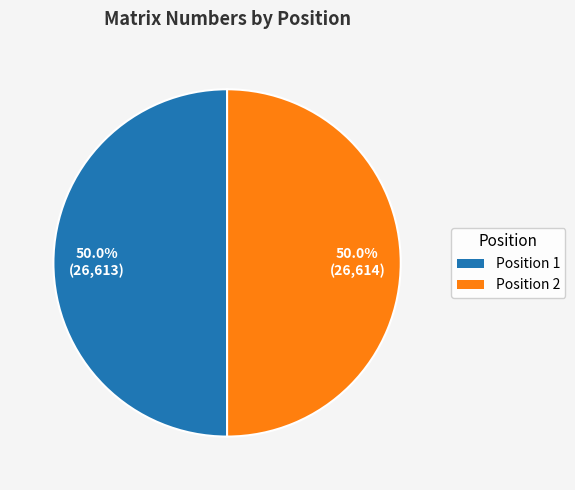

Approximately how many times larger is the value at Position 2 compared to Position 1?

1.0